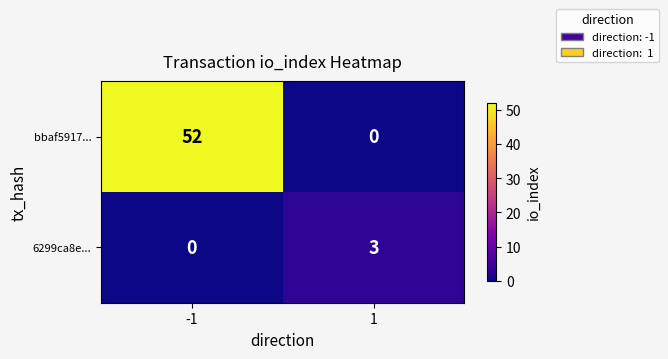

What is the sum of all 6299ca8e... values?

3